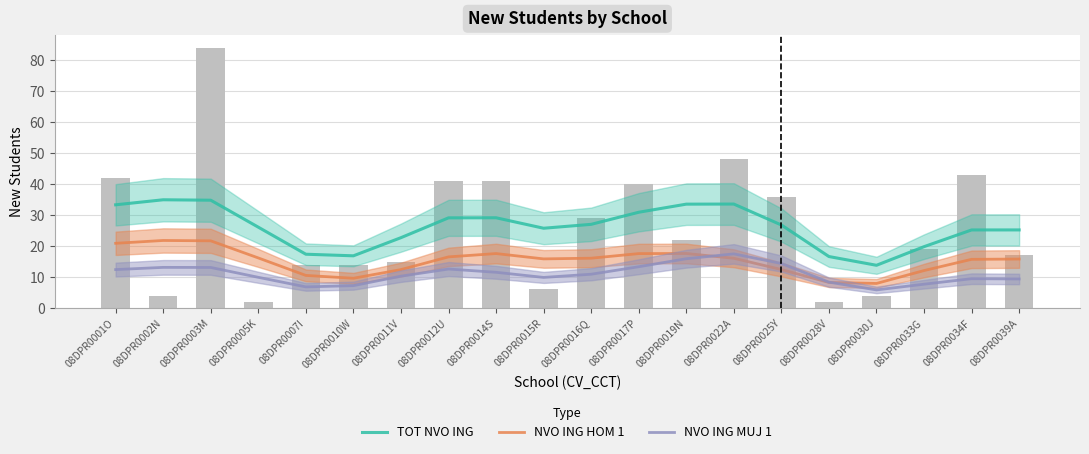

How many data points does each series have?

20